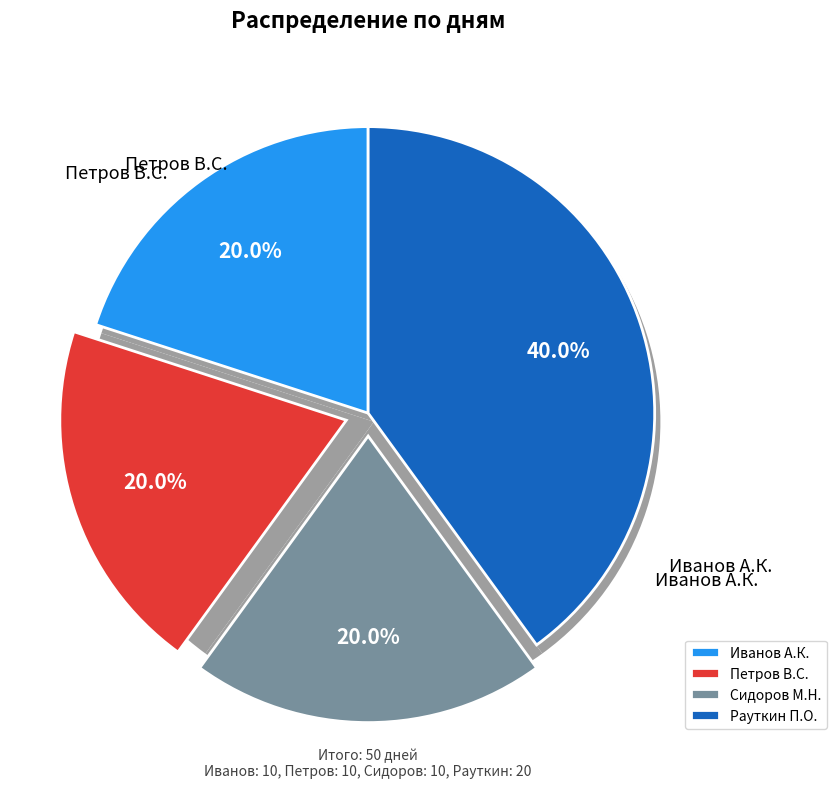

To the nearest percent, what is the difference between the largest and smallest slice percentages?

20%